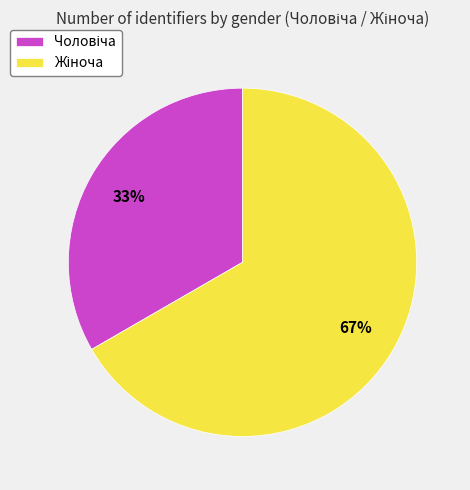

Is there any slice that represents more than half of the pie?

Yes